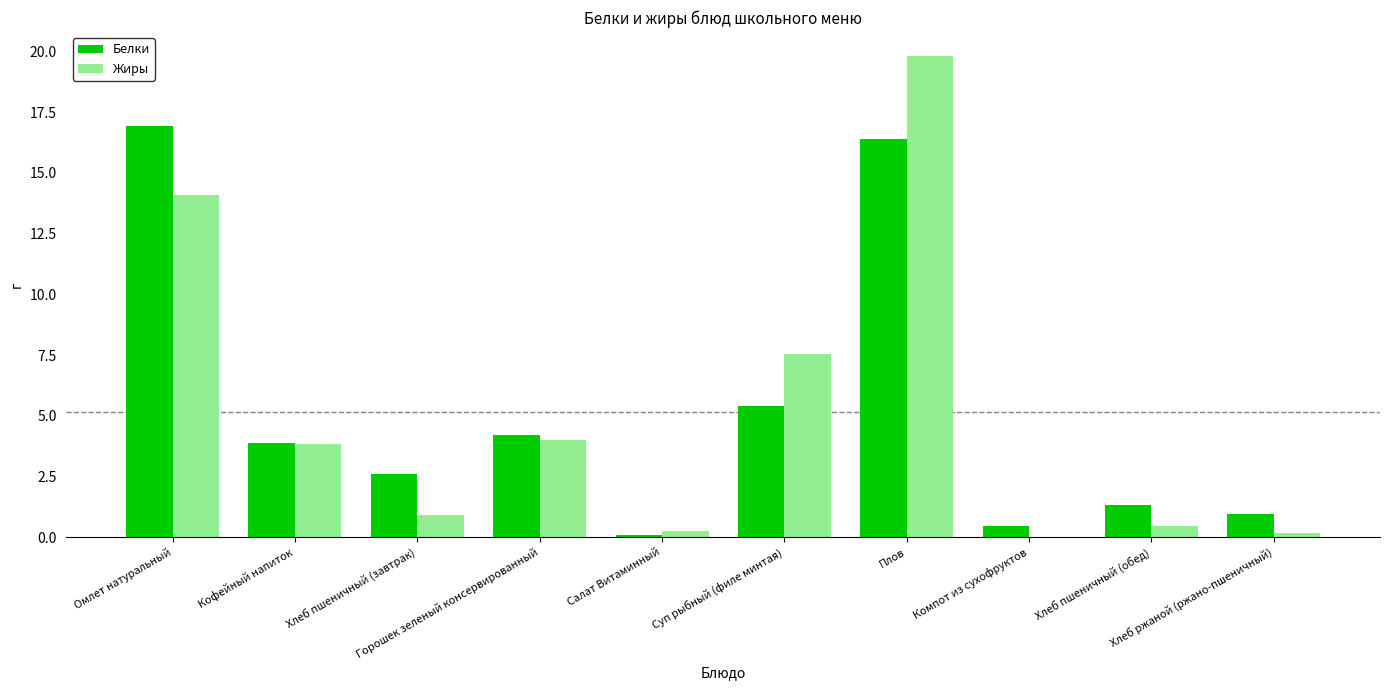

What are all the series names shown in the legend?

Белки, Жиры